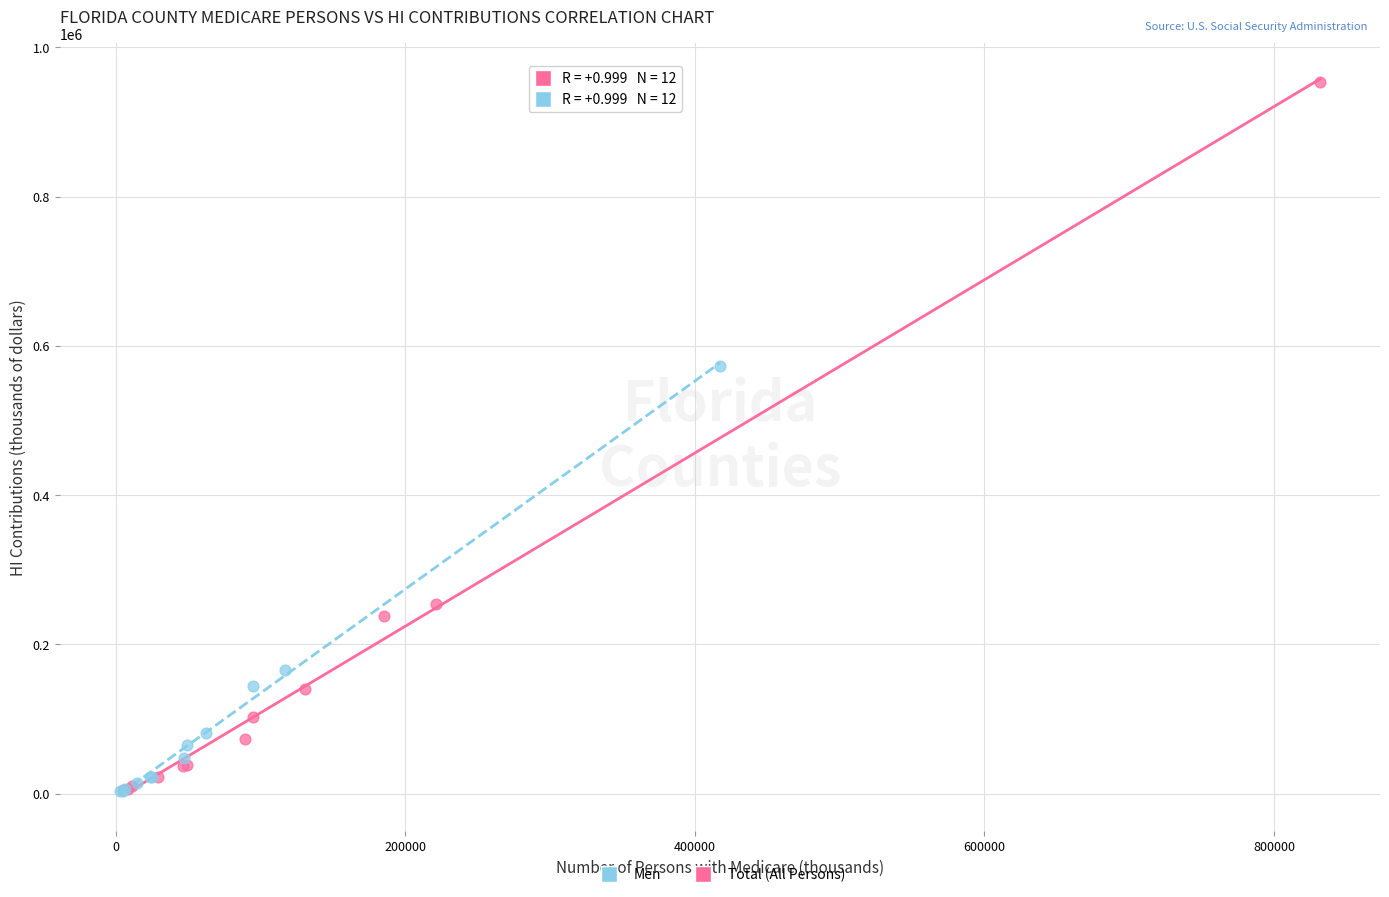

Which series has the largest Y range (max minus min)?

Total (All Persons)